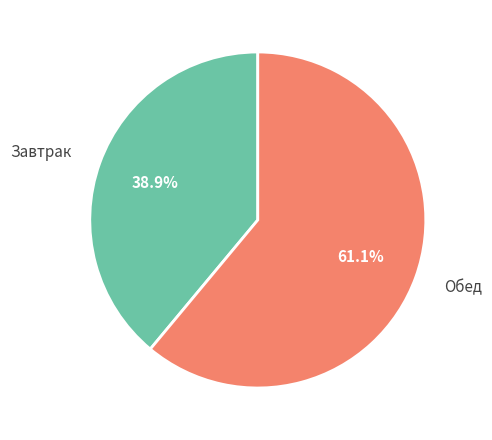

How many segments does this pie chart have?

2